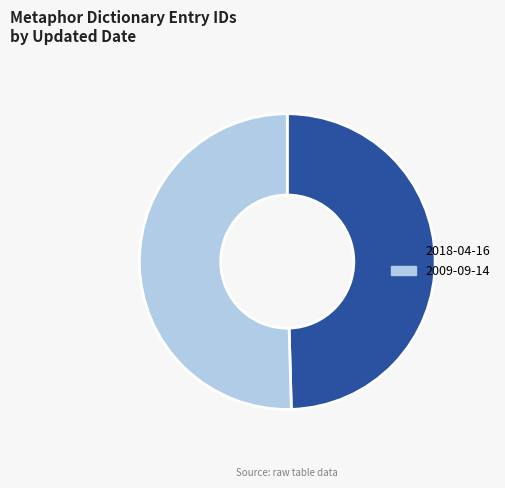

Does 2018-04-16 represent more than half of the total?

No